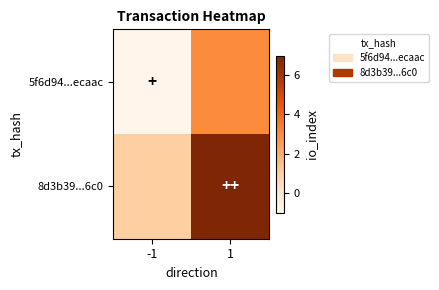

Which category has the lowest value across all series?

-1